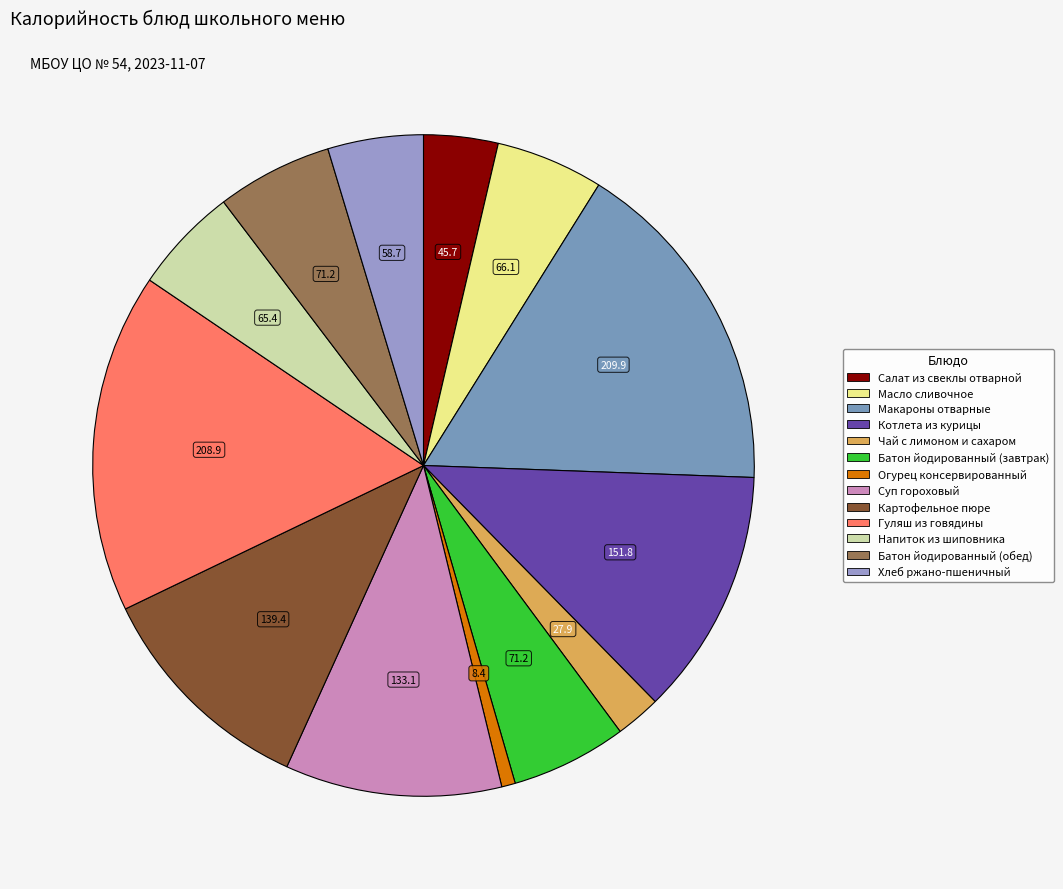

To the nearest percent, what is the difference between the largest and smallest slice percentages?

16%